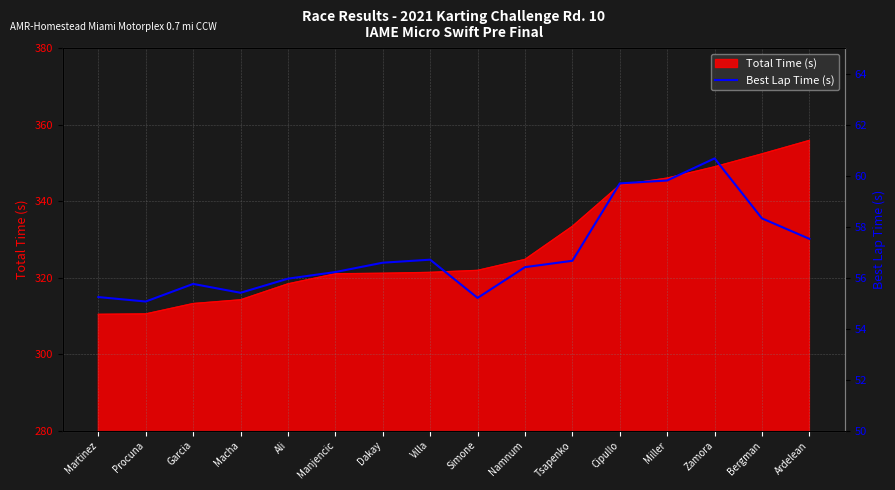

Read the Total Time (s) value at Simone.

321.9